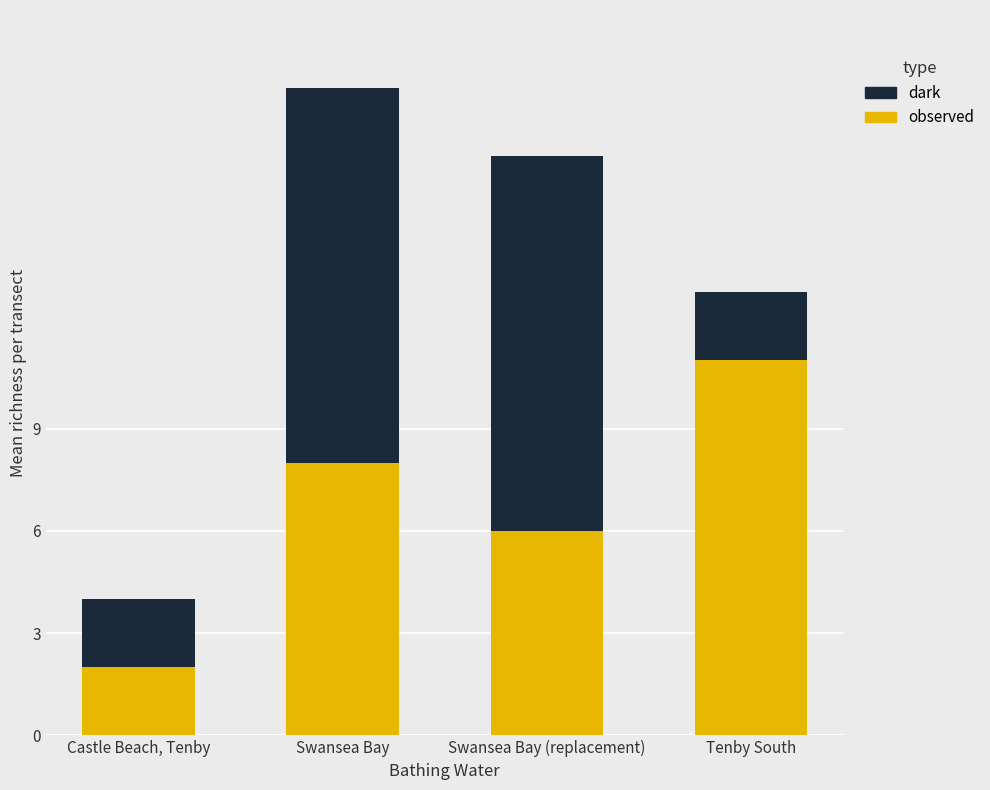

Rank the categories by observed value from lowest to highest.

Castle Beach, Tenby, Swansea Bay (replacement), Swansea Bay, Tenby South